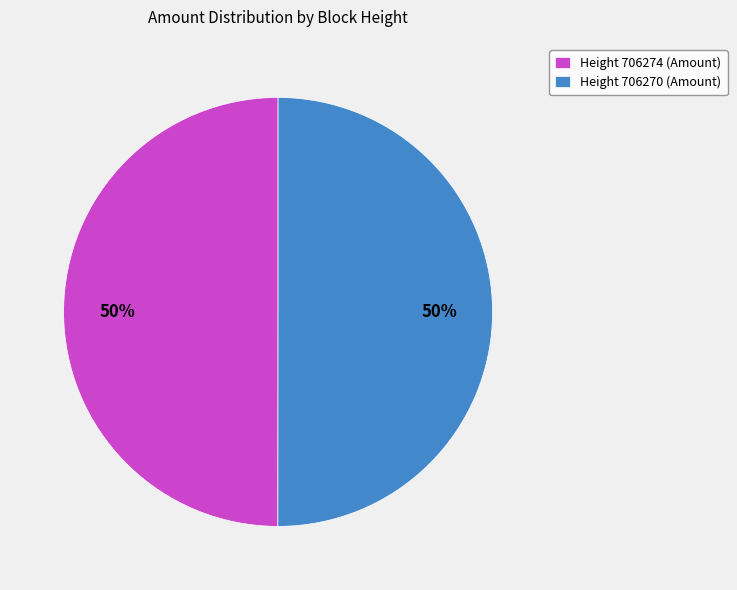

Combined, do Height 706270 (Amount) and Height 706274 (Amount) account for over 50%?

Yes